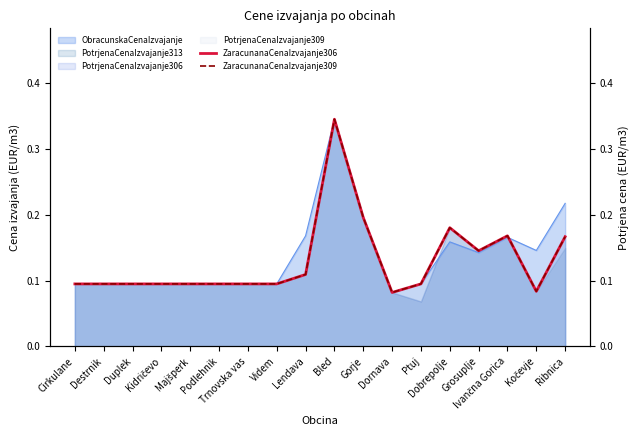

Where is ZaracunanaCenaIzvajanje309 nearest to the value 0?

Dornava